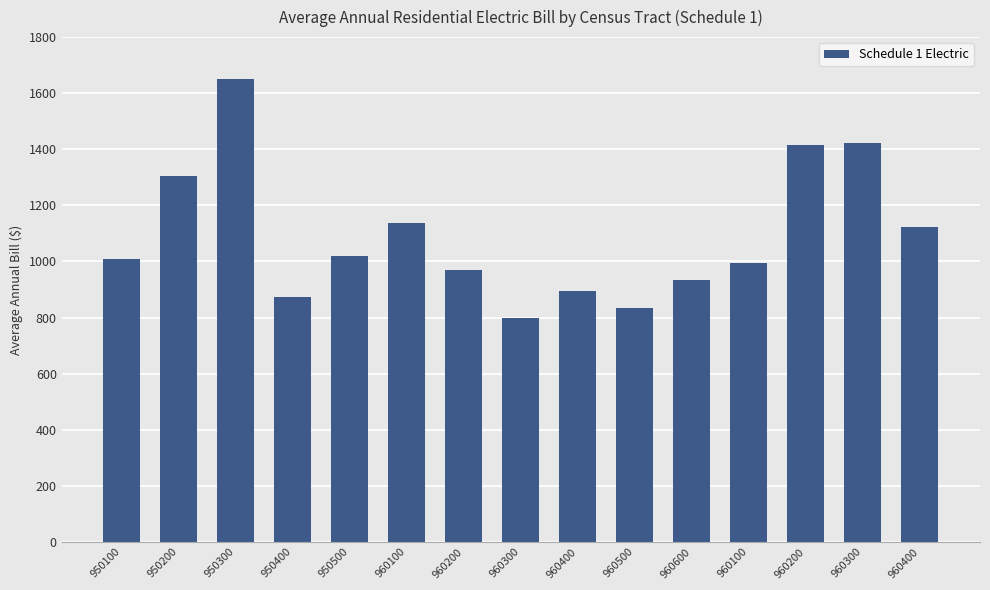

Rank the categories by value from highest to lowest.

950300, 960300, 960200, 950200, 960100, 960400, 950500, 950100, 960100, 960200, 960600, 960400, 950400, 960500, 960300